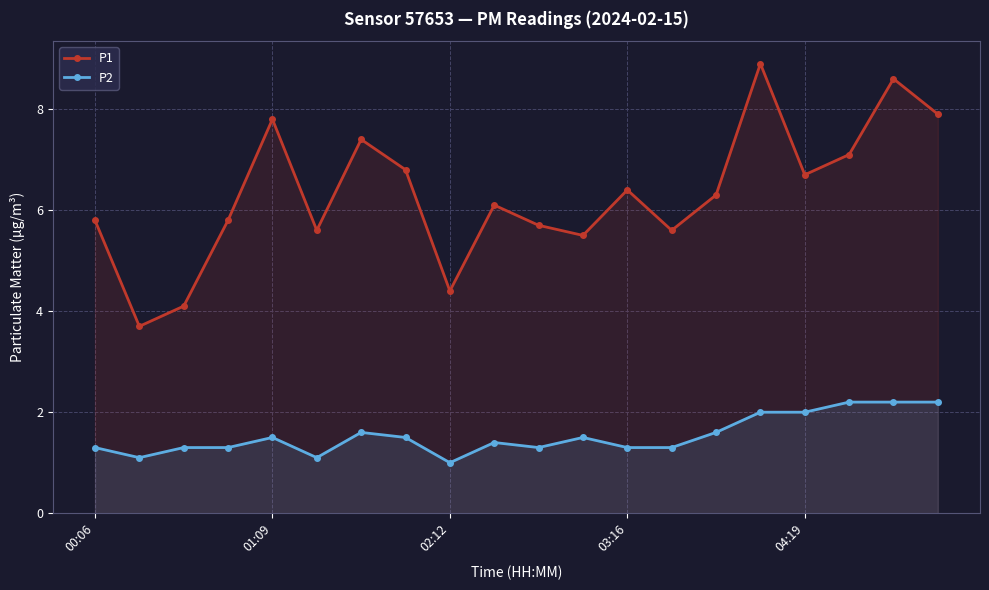

True or false: P2 and P1 cross at least once.

False